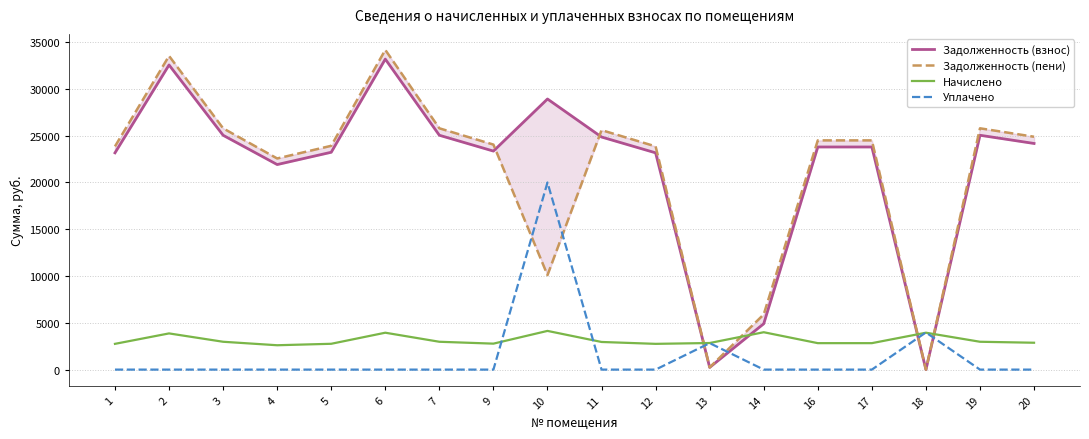

Rank the categories by Уплачено value from lowest to highest.

1, 2, 3, 4, 5, 6, 7, 9, 11, 12, 14, 16, 17, 19, 20, 13, 18, 10